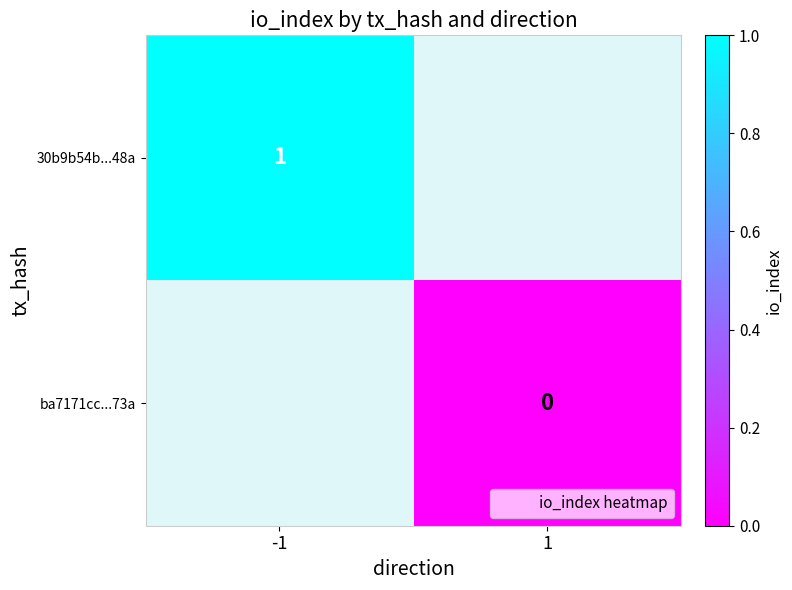

True or false: 30b9b54b...48a has a value of 1 at -1.

True